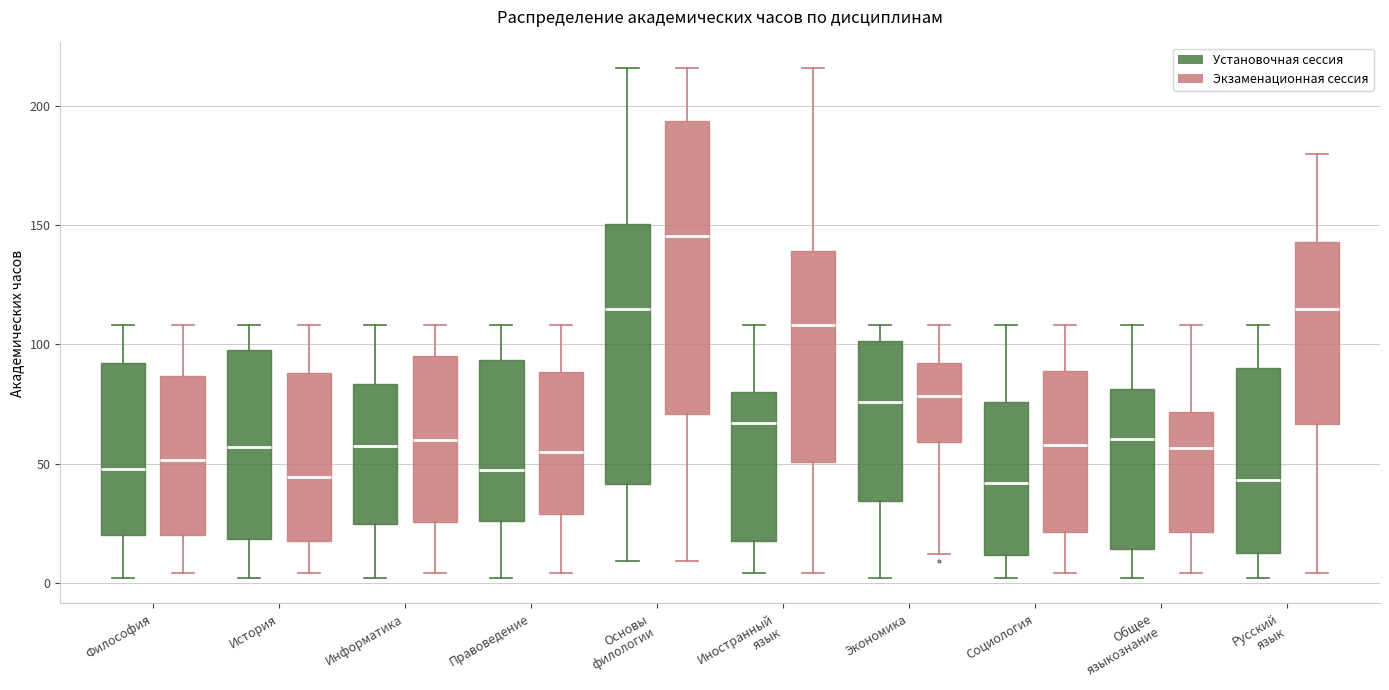

Where does the median line of the box for Иностранный язык (Экзаменационная сессия) sit on the y-axis? The values are not printed on the chart, so give them approximately, as read against the axis.

110